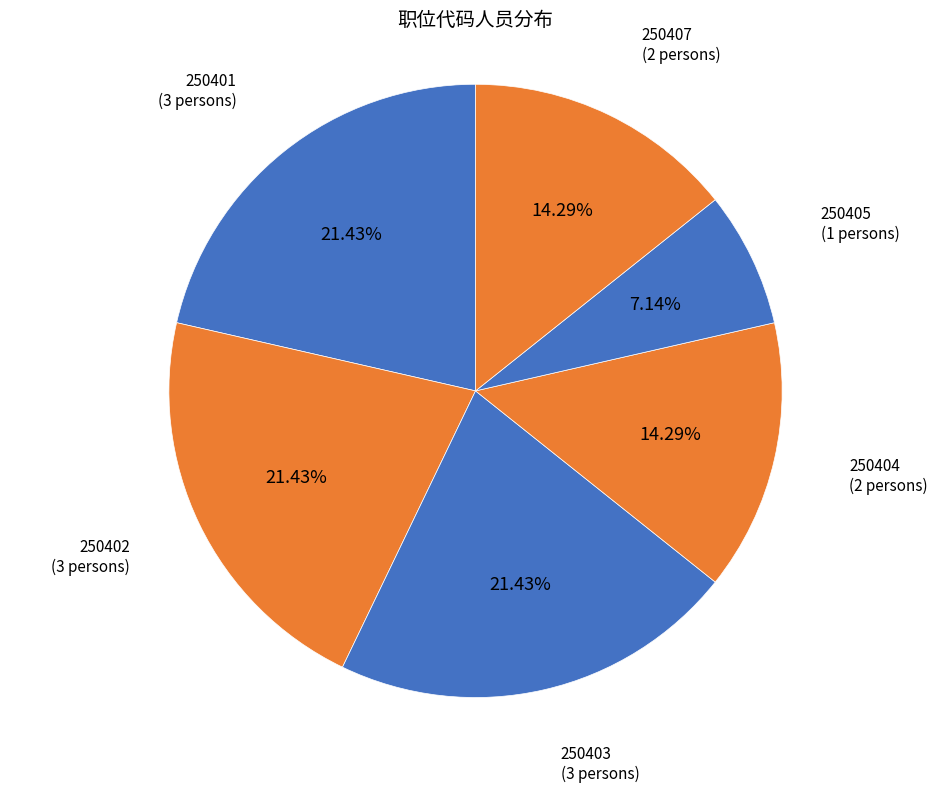

Is there any slice that represents more than half of the pie?

No